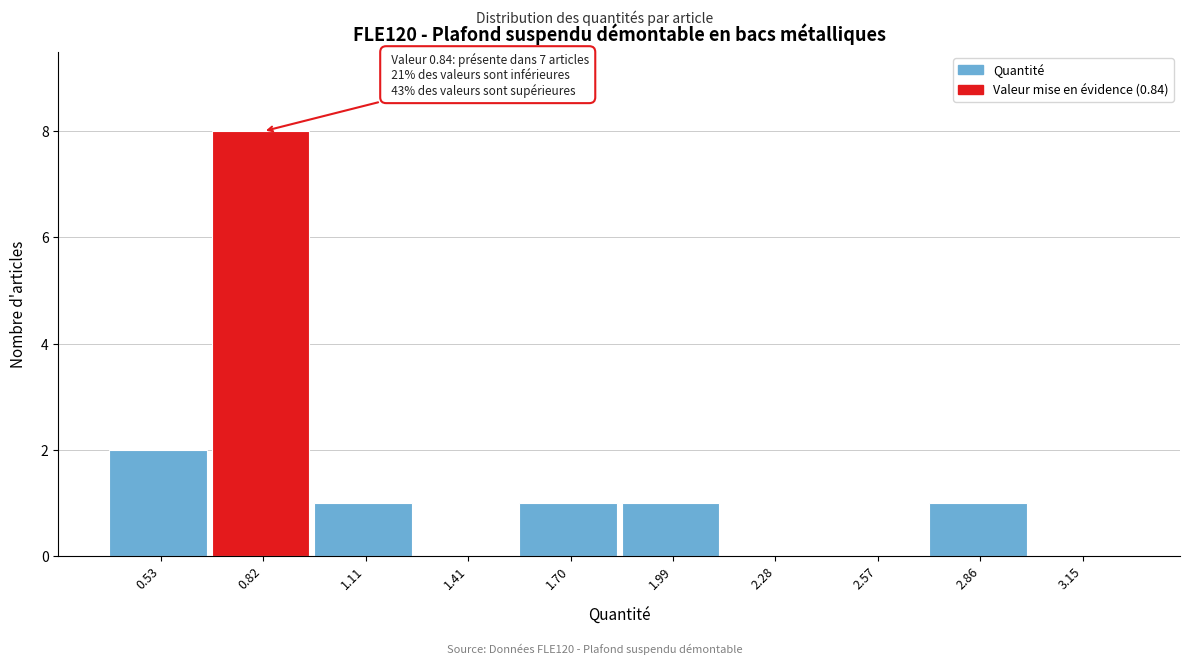

Which range on the x-axis has the tallest bar?

0.70 to 0.95